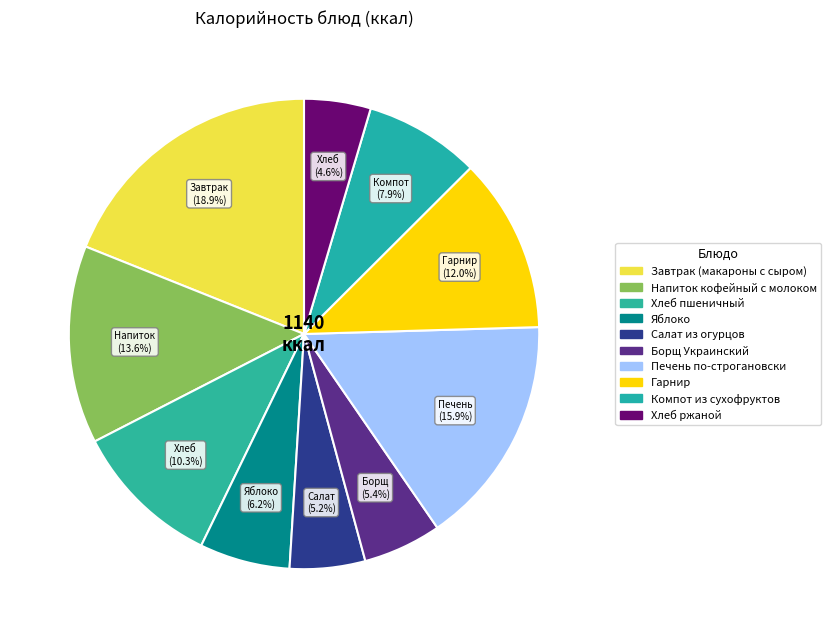

To the nearest percent, what is the difference between the largest and smallest slice percentages?

14%